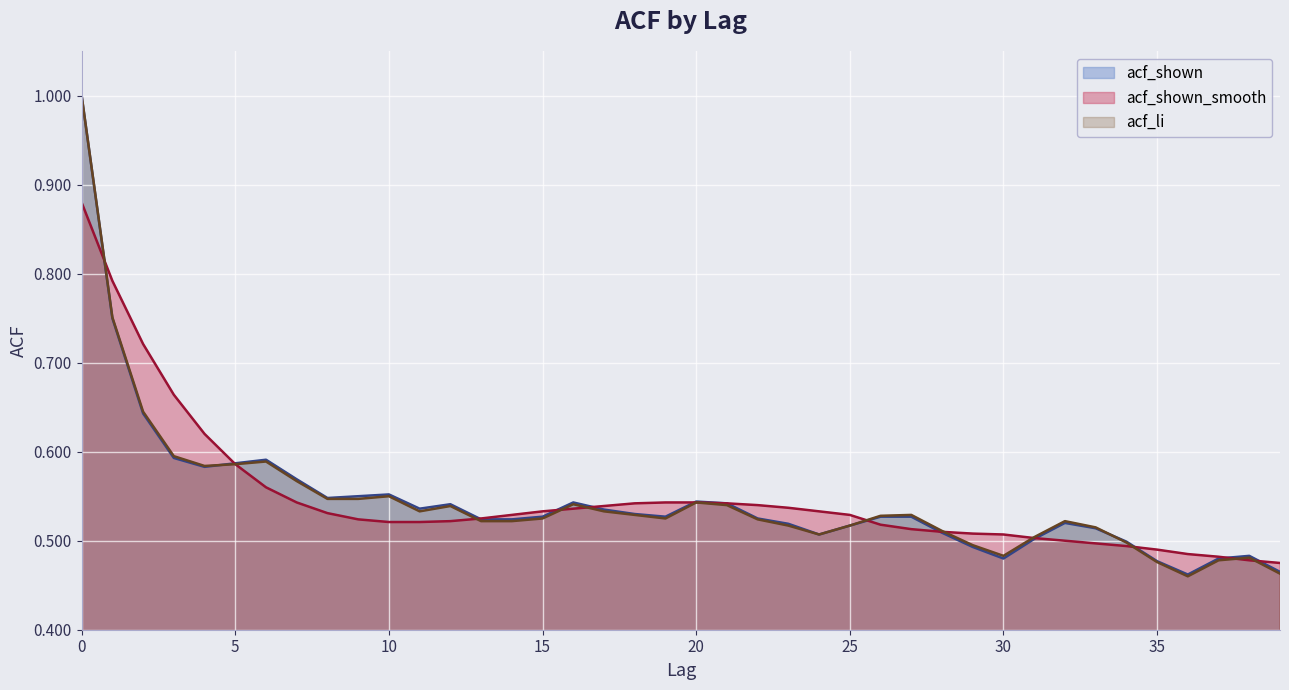

At which label does acf_shown reach its minimum?

36